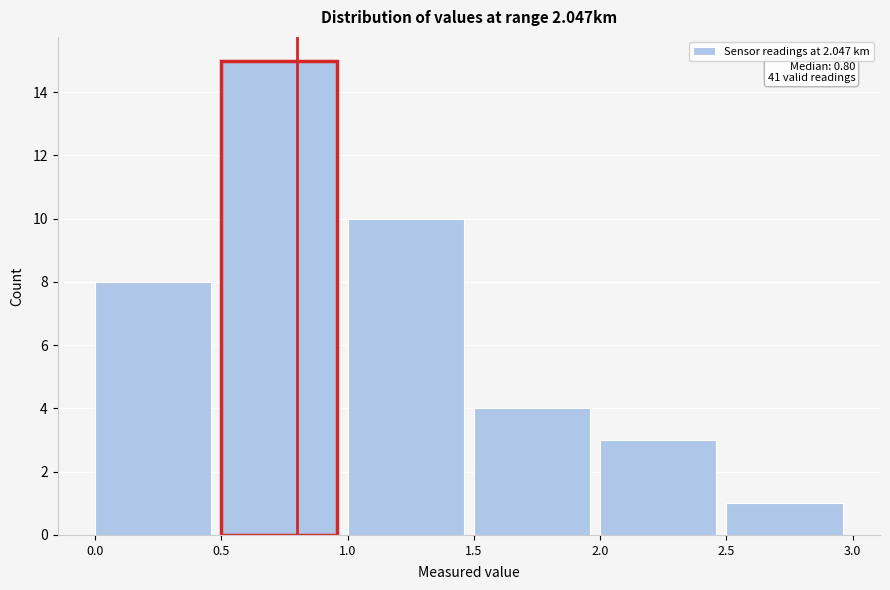

Which range on the x-axis has the tallest bar?

0.5 to 1.0